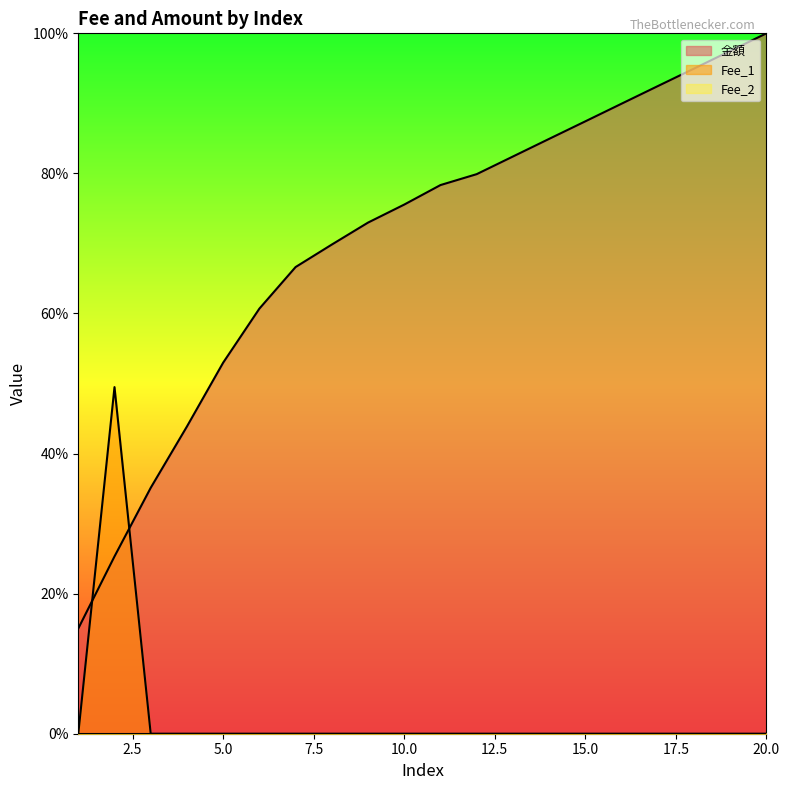

How many intersections are there between 金額 and Fee_1?

2